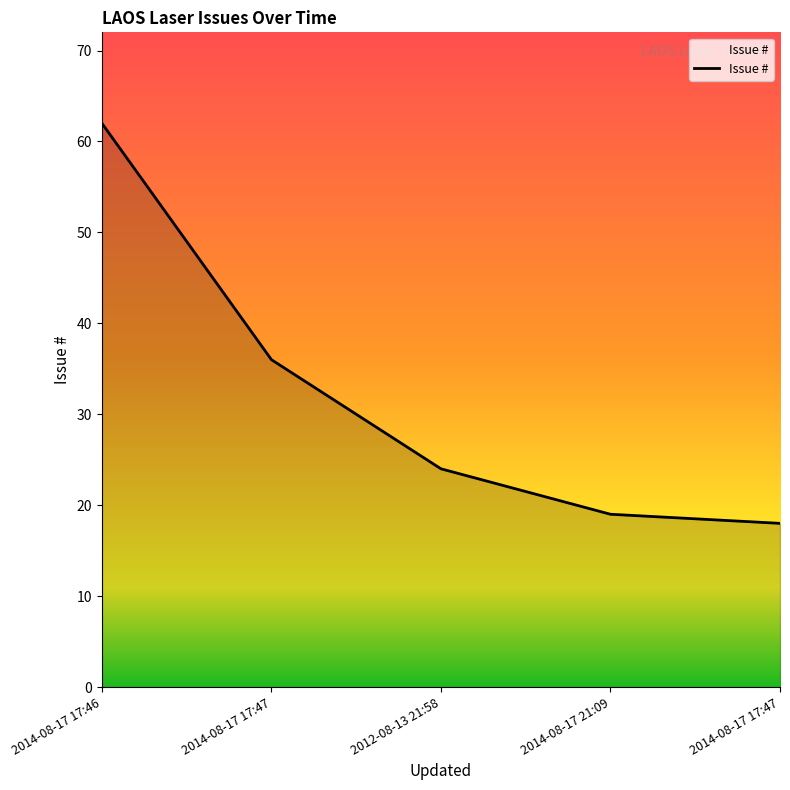

Rank the categories by value from lowest to highest.

2014-08-17 17:47, 2014-08-17 21:09, 2012-08-13 21:58, 2014-08-17 17:47, 2014-08-17 17:46